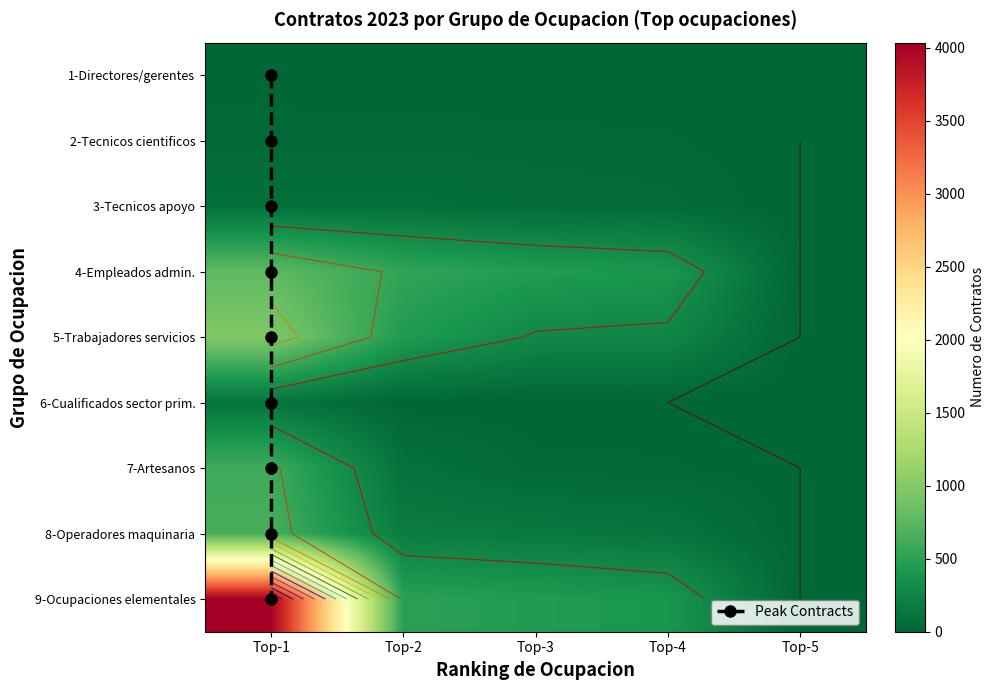

Between Top-2 and Top-1, which is larger?

Top-1